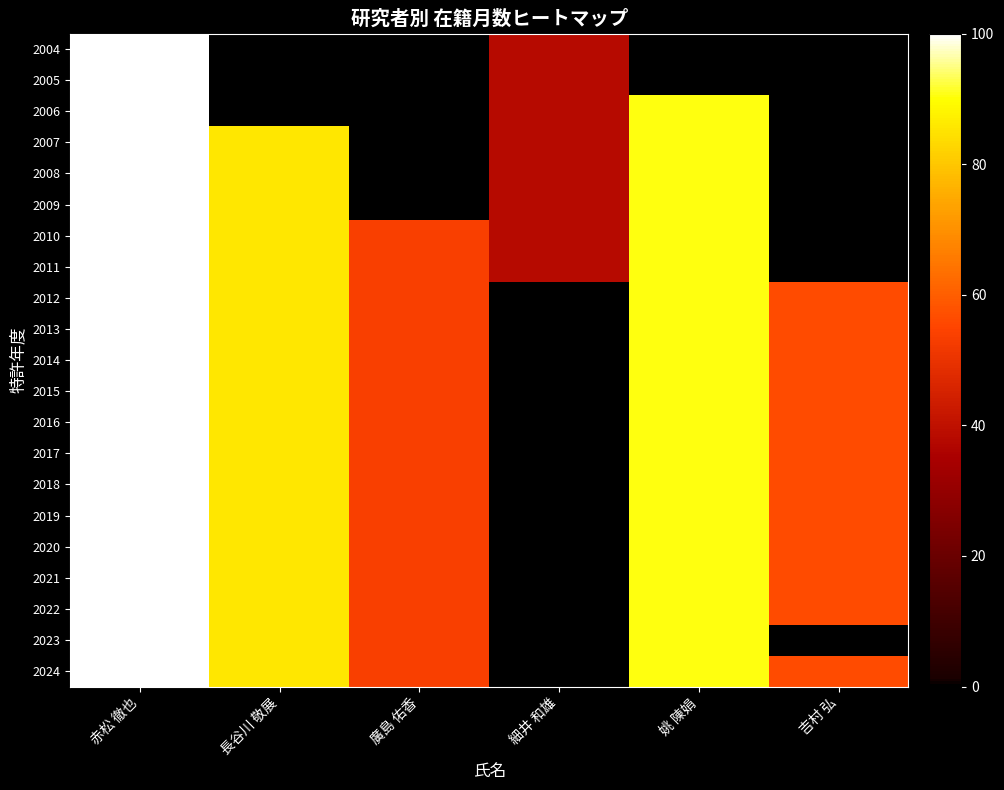

Rank the series at 赤松 徹也 from highest to lowest value.

2004, 2005, 2006, 2007, 2008, 2009, 2010, 2011, 2012, 2013, 2014, 2015, 2016, 2017, 2018, 2019, 2020, 2021, 2022, 2023, 2024